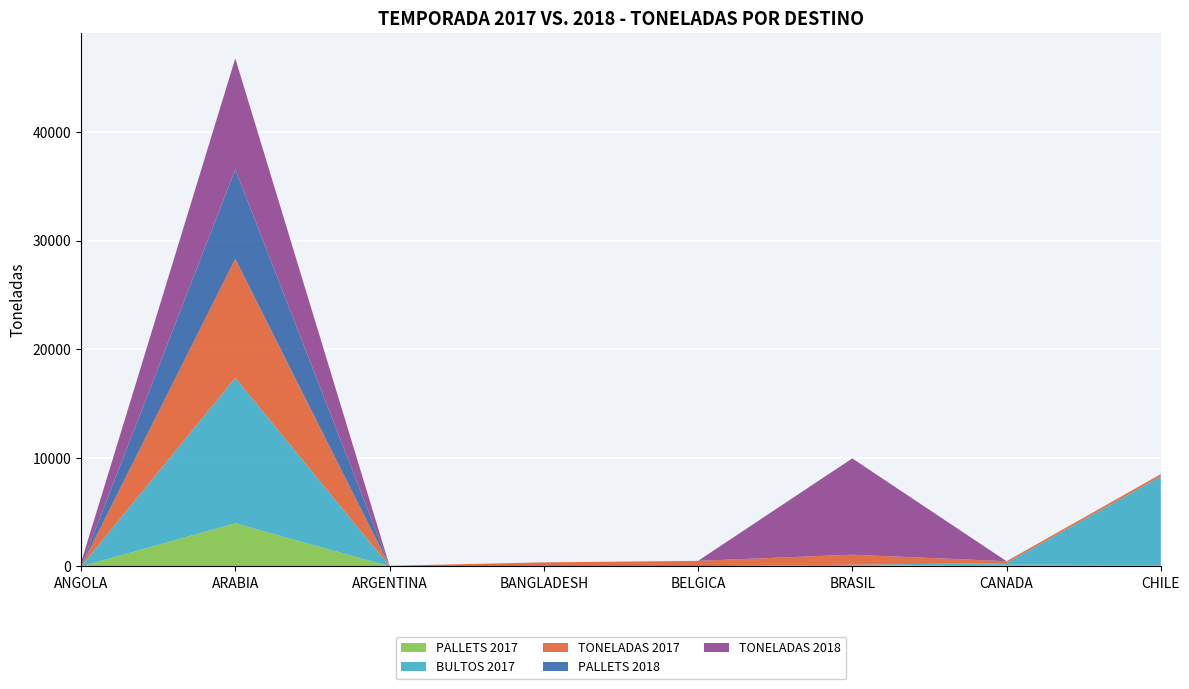

Reading right to left, list all the values displayed in this chart.

PALLETS 2017: 136	160	60	0	0	20	3976	0
BULTOS 2017: 8160	160	98	18	13	20	13383	0
TONELADAS 2017: 205	163	928	500	365	25	10963	0
PALLETS 2018: 0	0	0	0	0	0	8233	0
TONELADAS 2018: 0	0	8860	0	0	0	10207	345